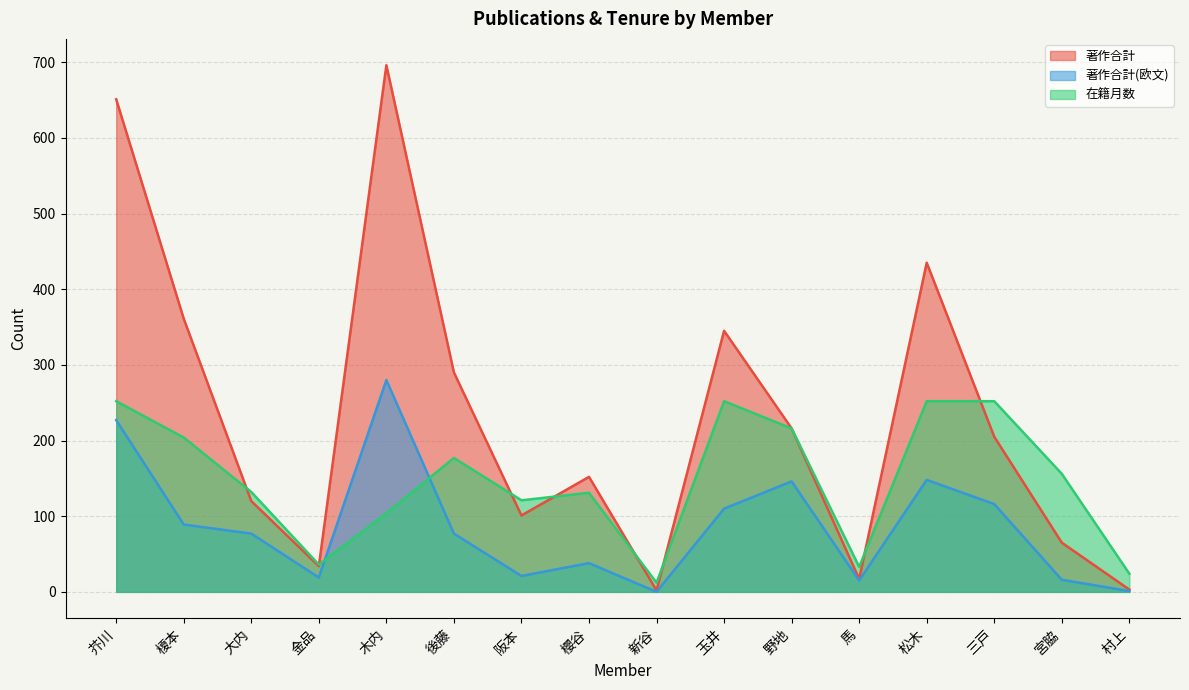

Count the number of categories in the chart.

16